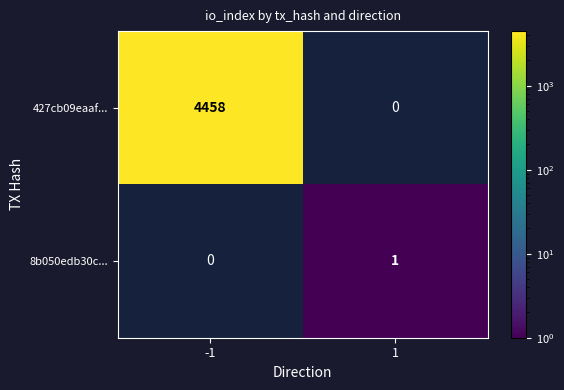

Is the value of 427cb09eaaf... at -1 greater than the value of 8b050edb30c... at 1?

Yes